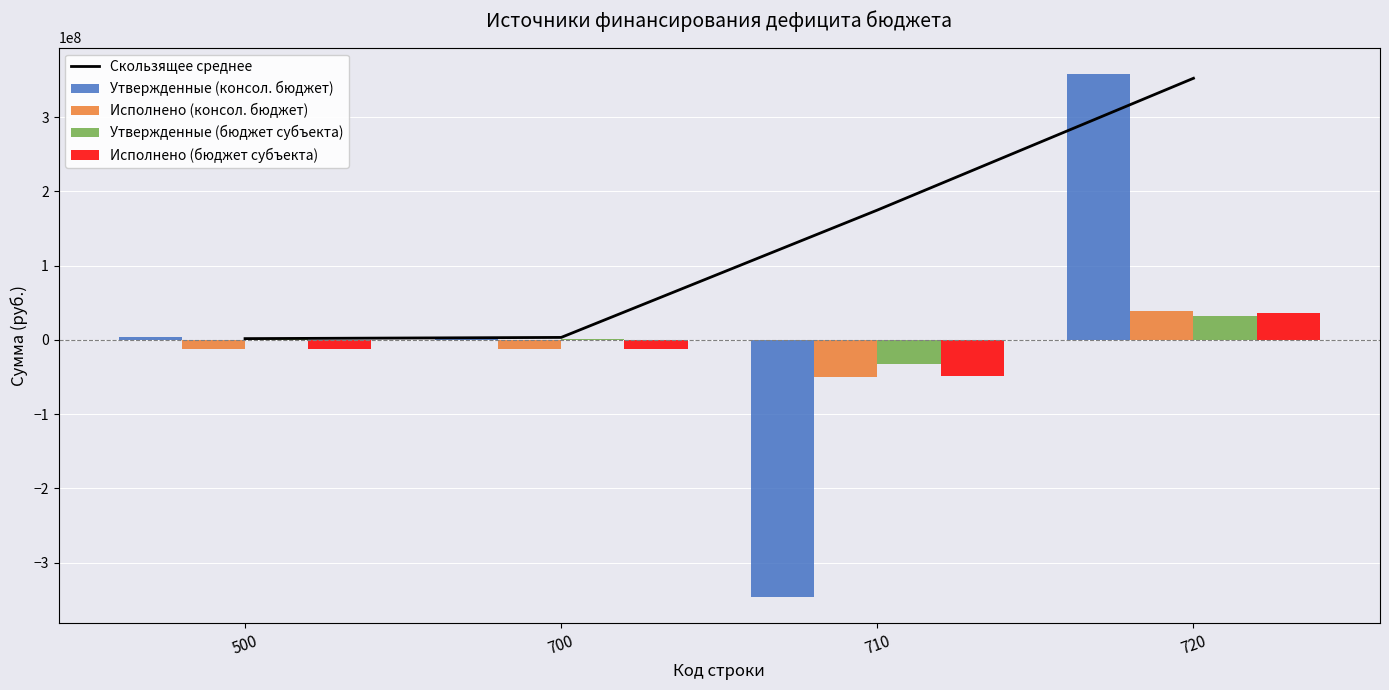

At how many categories does at least one series exceed 286055411?

1